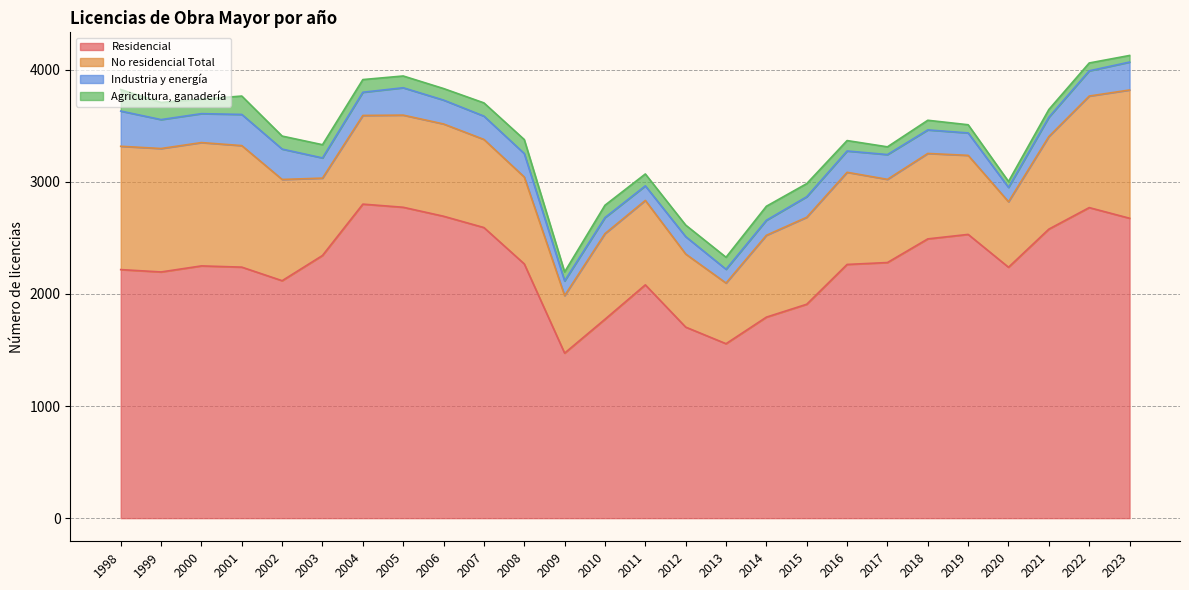

Rank the series by their maximum value, from lowest to highest.

Agricultura, ganadería, Industria y energía, No residencial Total, Residencial